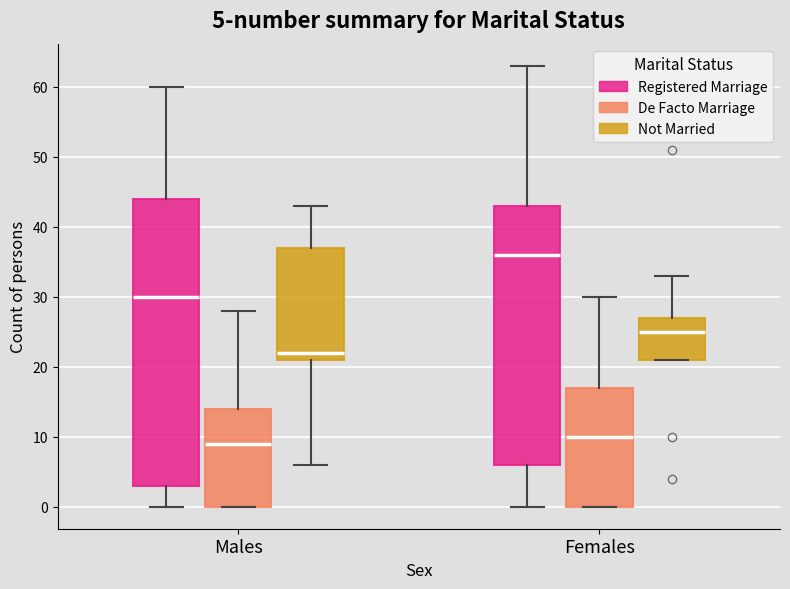

Comparing the boxes themselves (not the whiskers), which one is the tallest?

Males (Registered Marriage)